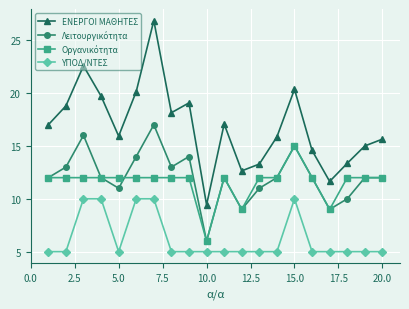

Which series has the widest spread of values?

ΕΝΕΡΓΟΙ ΜΑΘΗΤΕΣ